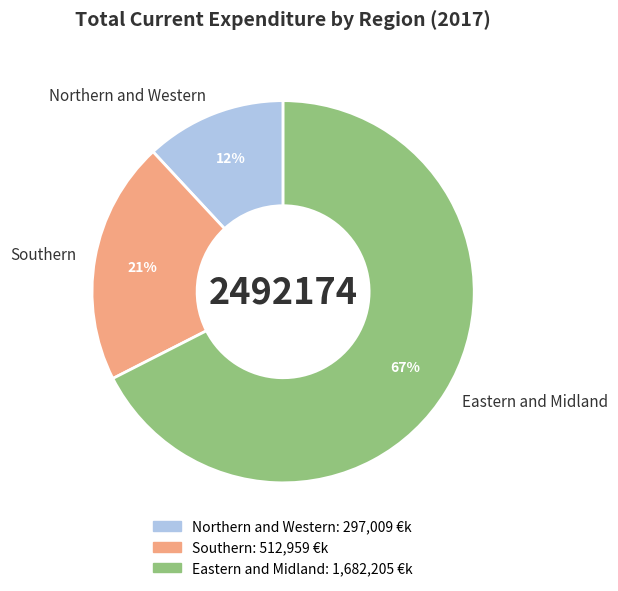

Which slice is the largest?

Eastern and Midland